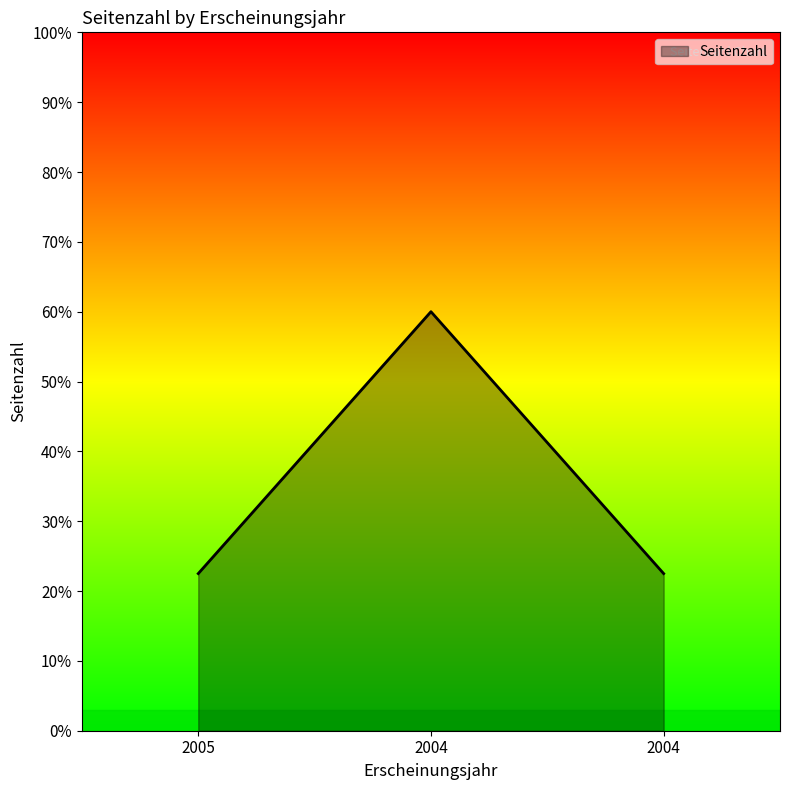

Does the chart display data point markers on the line(s)?

No